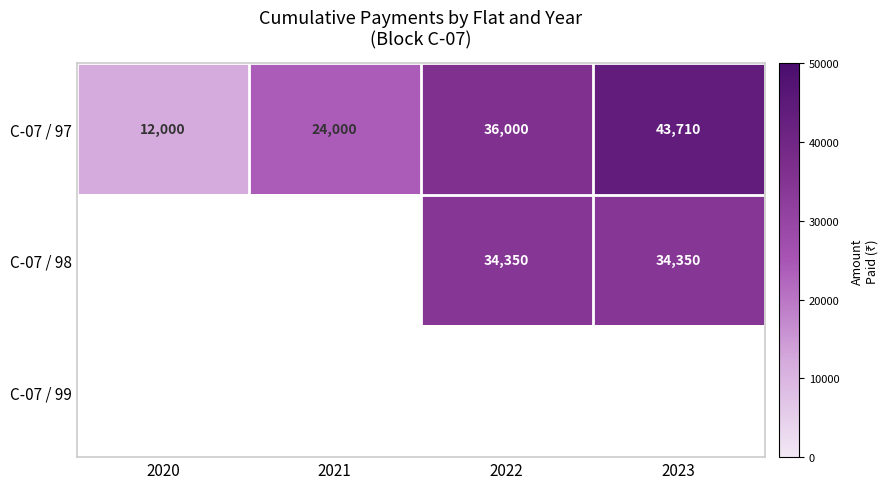

At which category does the chart reach its peak across all series?

2023